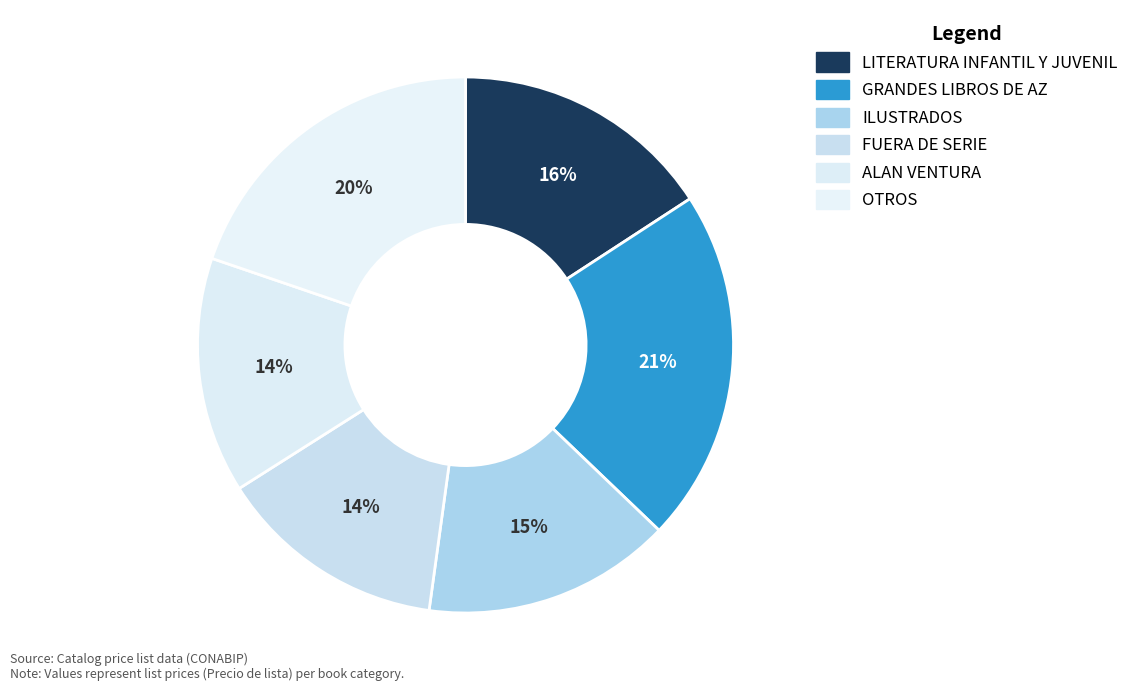

To the nearest percent, what is the average slice percentage?

17%